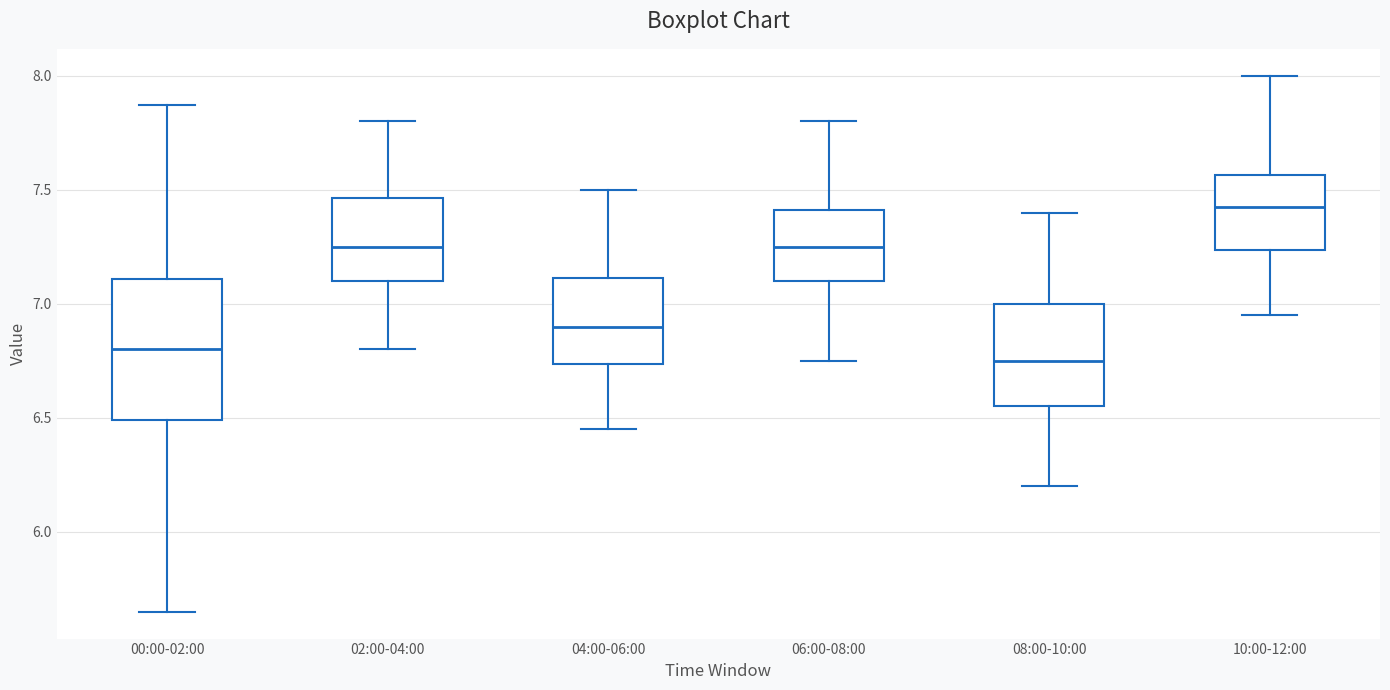

Reading left to right, transcribe this box plot: for each box, give where its median line is, the range the box spans, and where its two whiskers end, as read against the y-axis. The values are not printed on the chart, so give them approximately, as read against the axis.

00:00-02:00: median 6.80, box 6.50 to 7.10, whiskers 5.65 to 7.85
02:00-04:00: median 7.25, box 7.10 to 7.45, whiskers 6.80 to 7.80
04:00-06:00: median 6.90, box 6.75 to 7.10, whiskers 6.45 to 7.50
06:00-08:00: median 7.25, box 7.10 to 7.40, whiskers 6.75 to 7.80
08:00-10:00: median 6.75, box 6.55 to 7.00, whiskers 6.20 to 7.40
10:00-12:00: median 7.45, box 7.25 to 7.55, whiskers 6.95 to 8.00